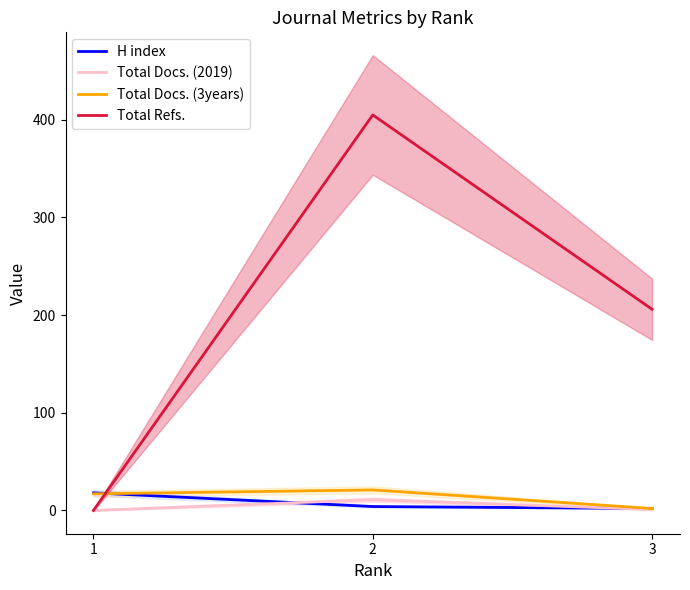

What is the total value across all series at 2?

441